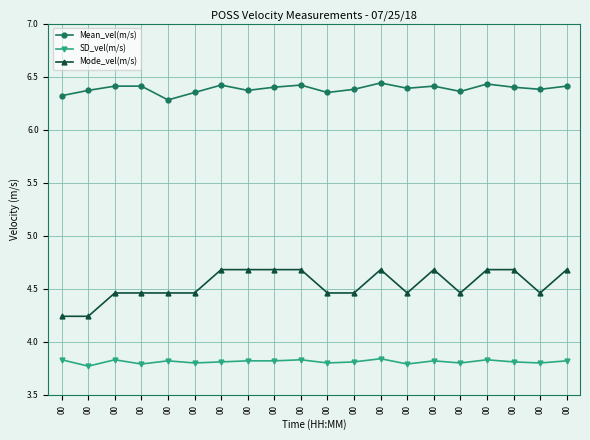

How many distinct data groups are displayed?

3